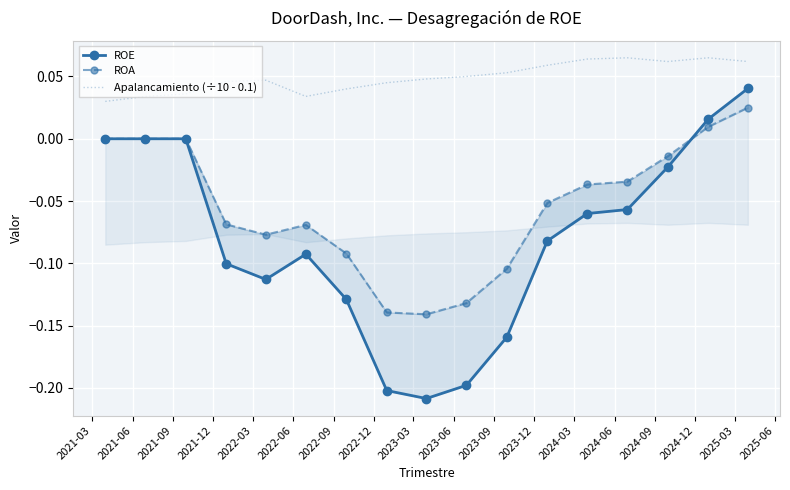

Between which two adjacent categories do ROA and ROE first intersect?

2024-09 and 2024-12